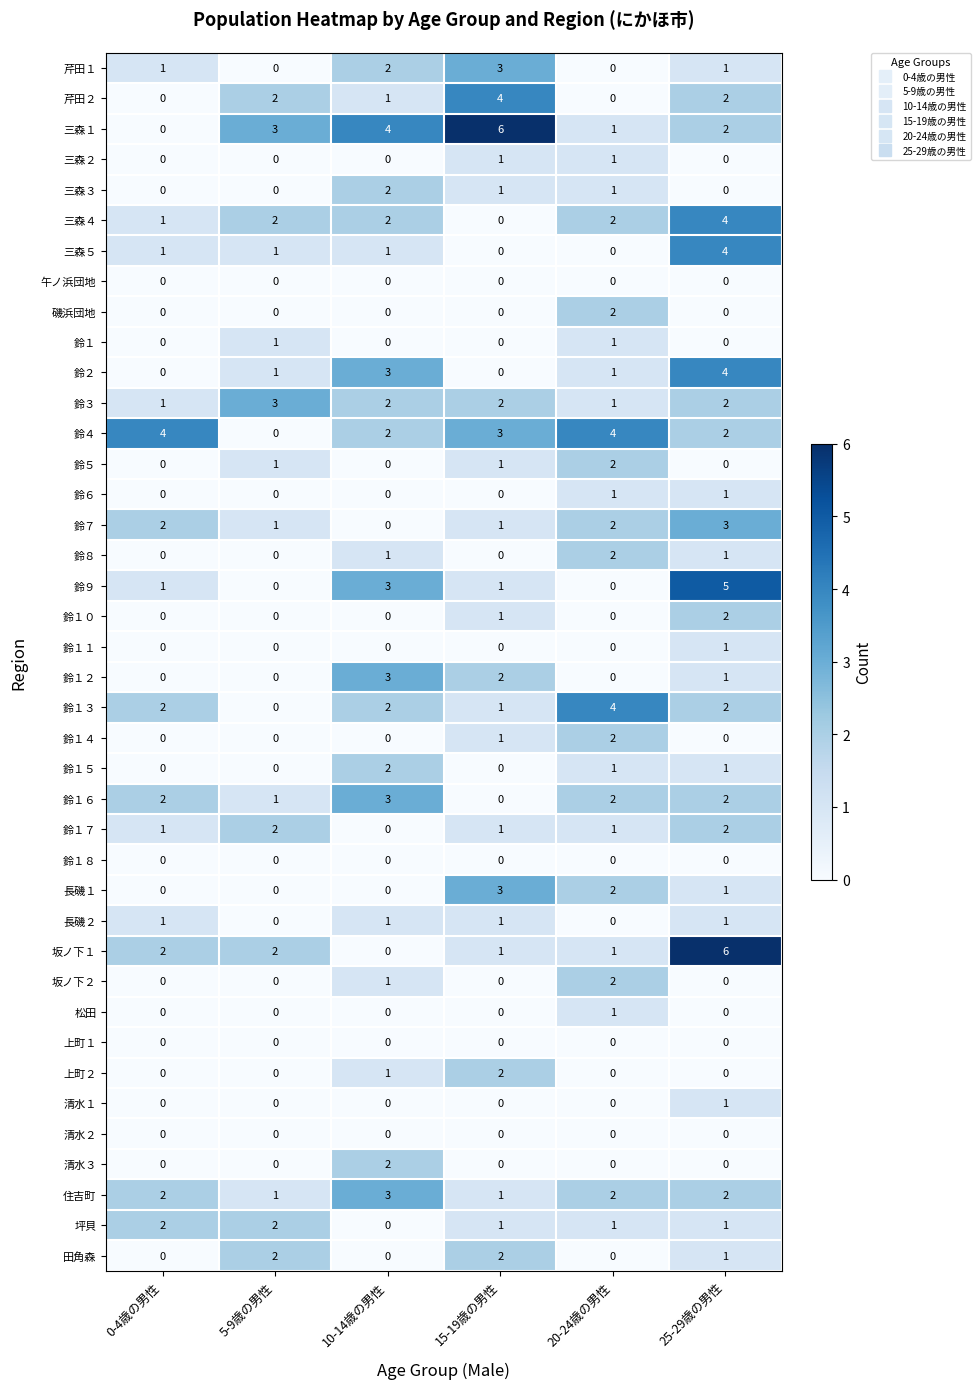

What is the difference between the highest and lowest values at 5-9歳の男性?

3